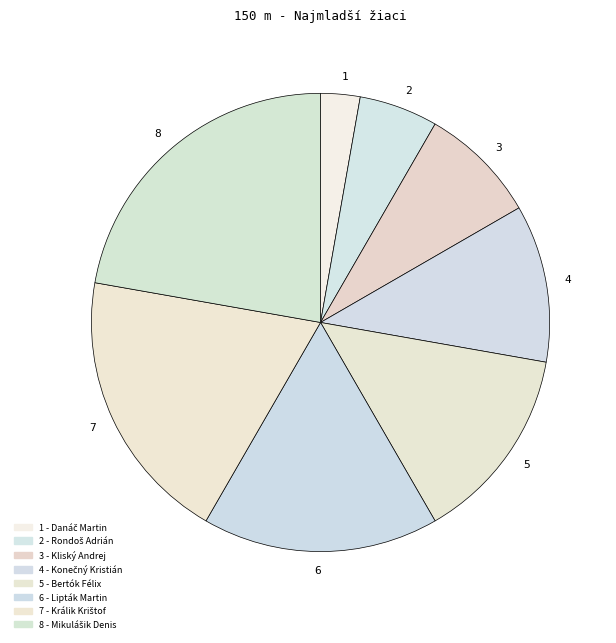

To the nearest percent, what is the difference between the largest and smallest slice percentages?

19%